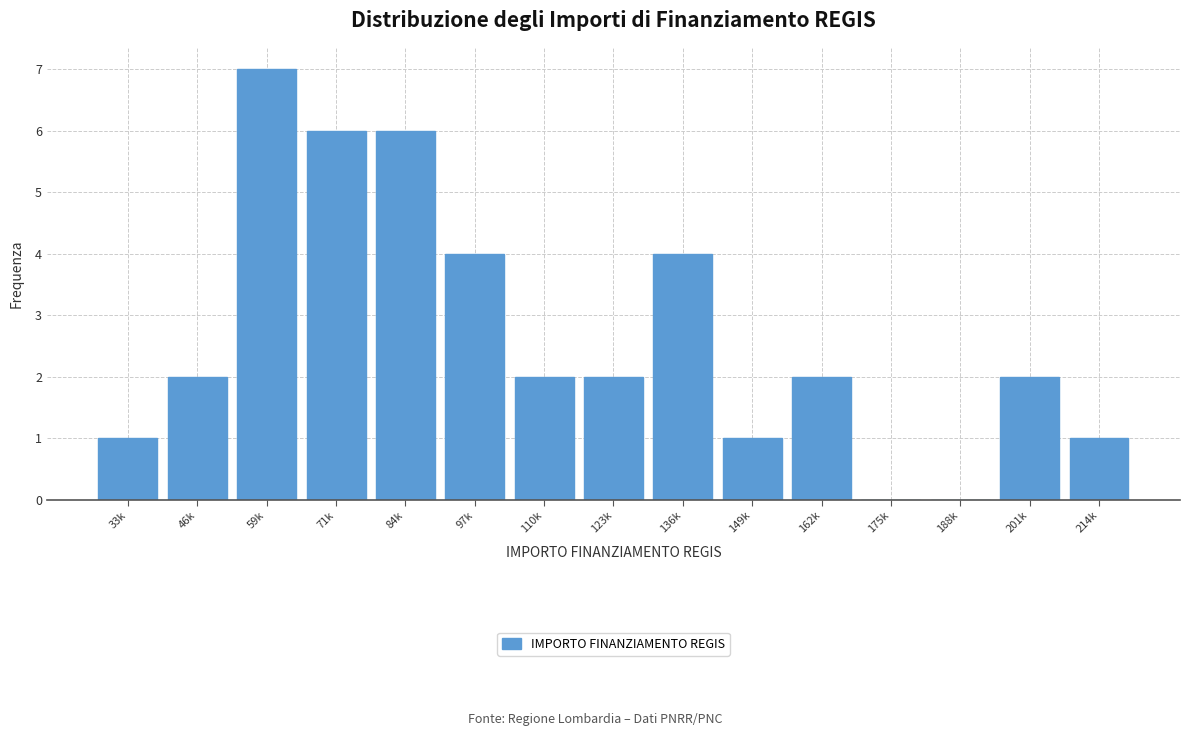

Reading right to left, extract all data points from this chart.

214k=1	201k=2	188k=0	175k=0	162k=2	149k=1	136k=4	123k=2	110k=2	97k=4	84k=6	71k=6	59k=7	46k=2	33k=1